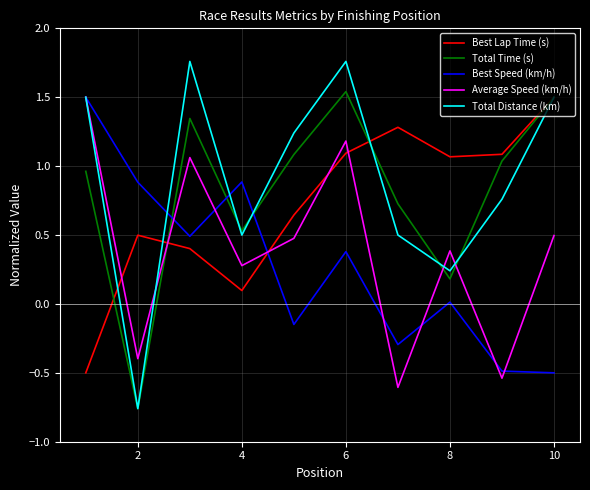

How many interior local peaks does the Average Speed (km/h) series have?

3